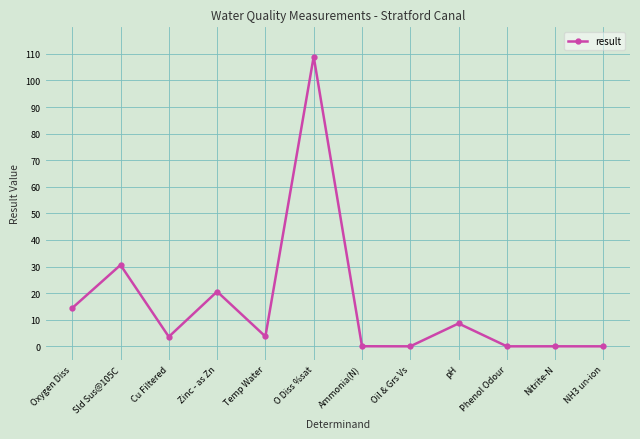

True or false: the data shows 109.0 at O Diss %sat.

True